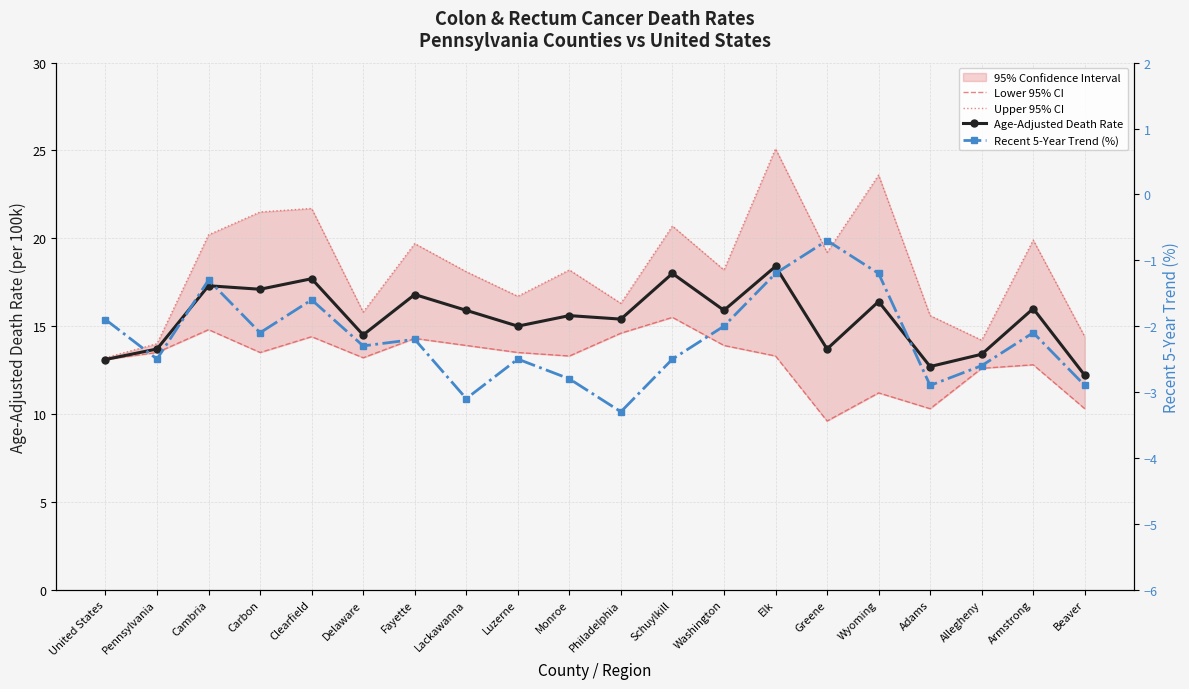

How many values in the Lower 95% CI series are below 13?

6